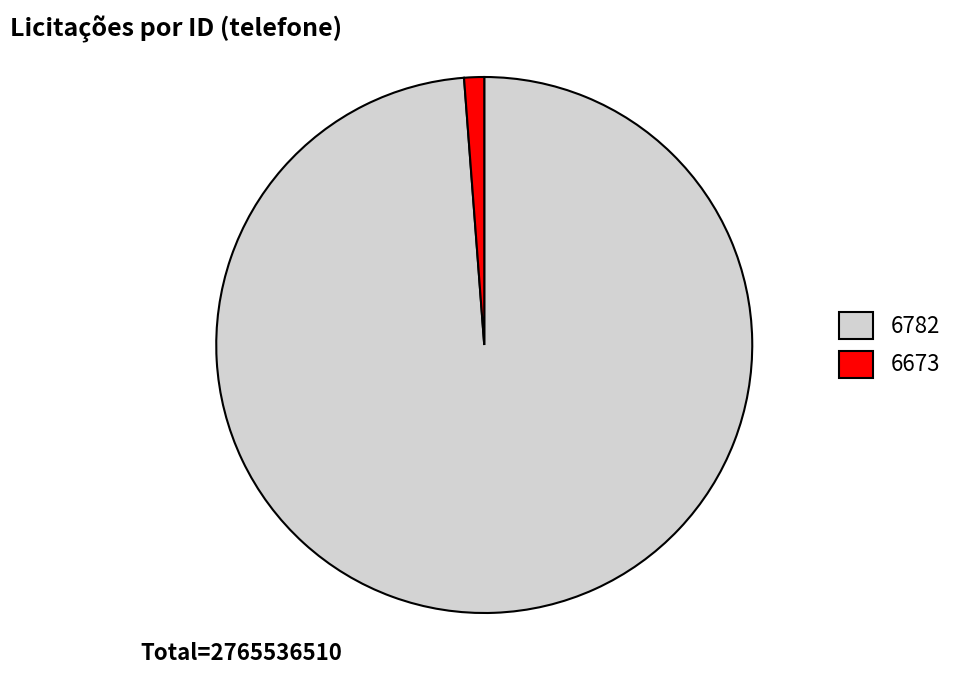

Is it true that 6673 is 1% of the pie?

True